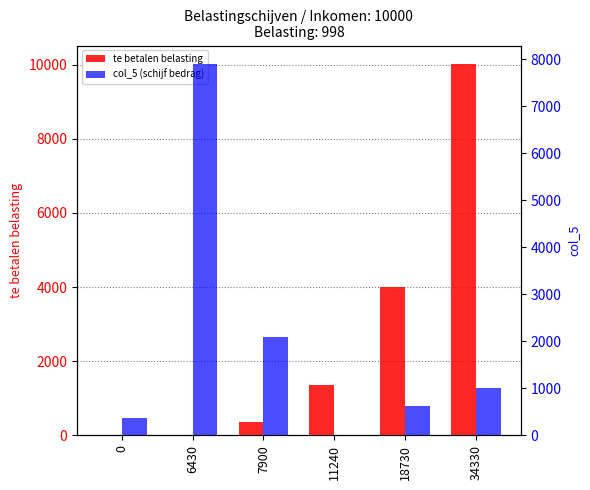

Where does the col_5 (schijf bedrag) series first go above 998?

6430